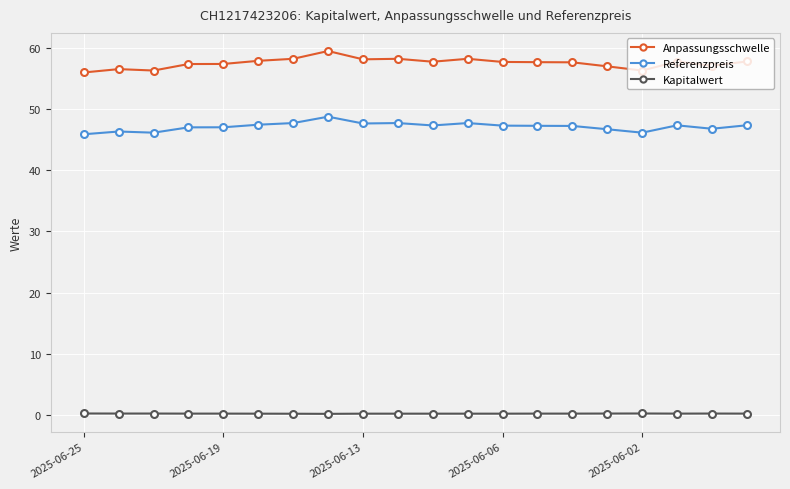

How many series are shown in this chart?

3